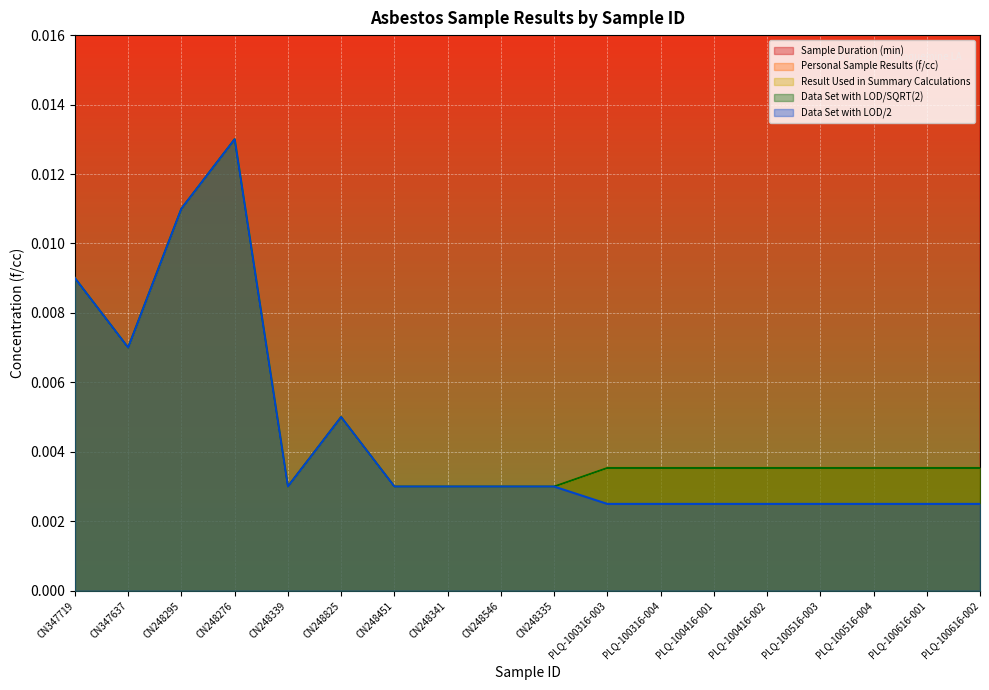

What is the total value across all series at CN248295?

420.0